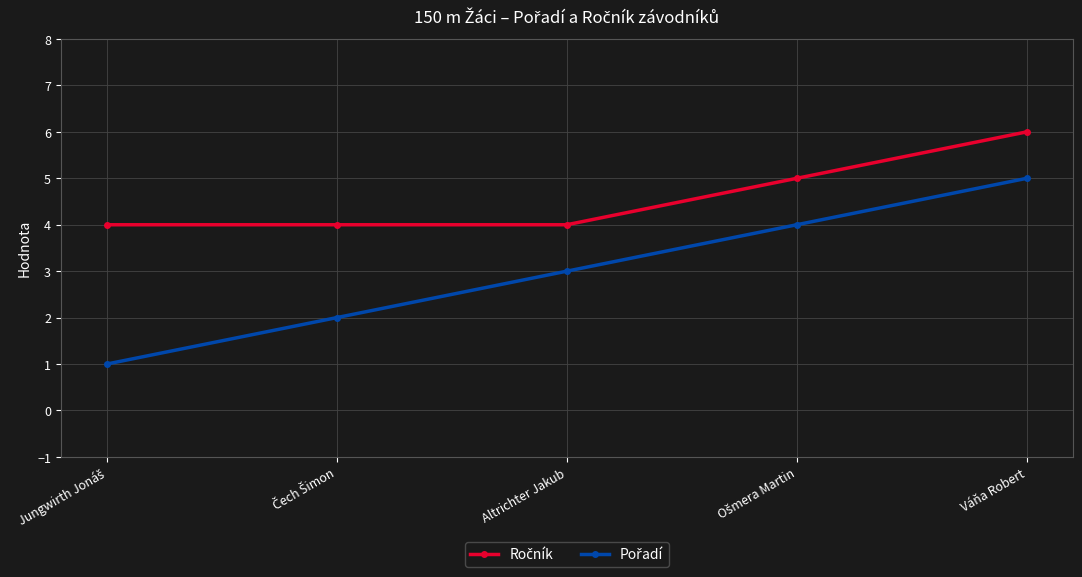

At which category is the sum across all series the highest?

Váňa Robert